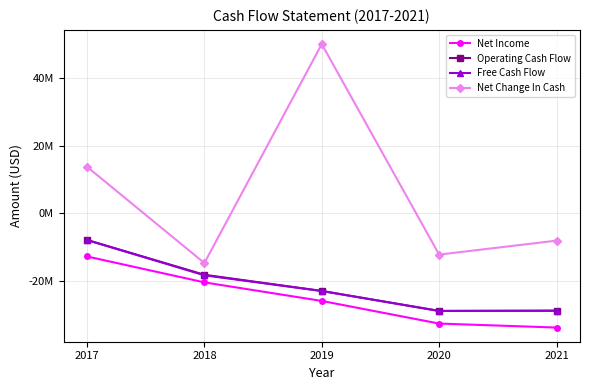

True or false: Net Change In Cash and Free Cash Flow cross at least once.

False